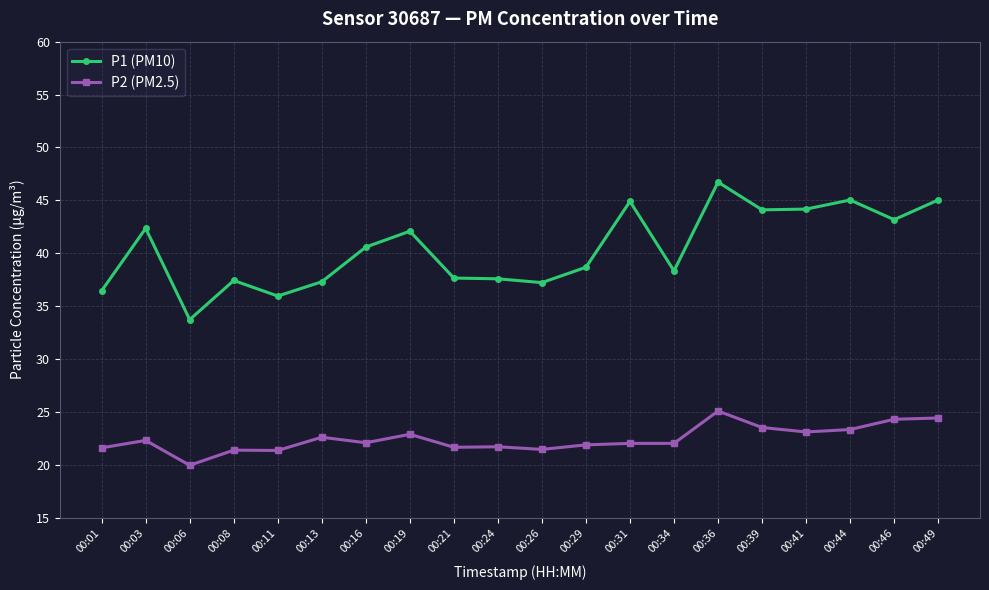

Read the P2 (PM2.5) value at 00:03.

22.3